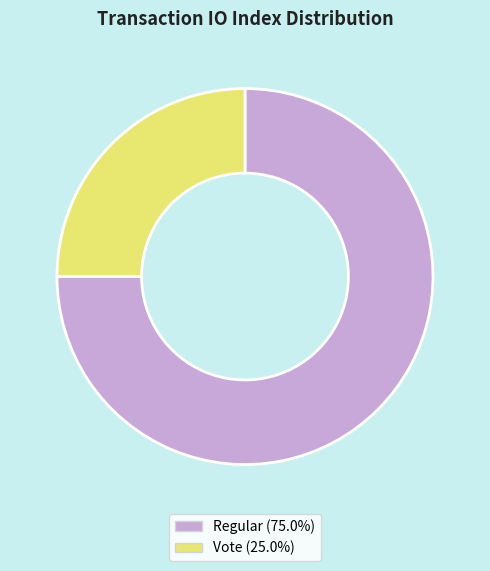

Is there a majority slice in this chart?

Yes